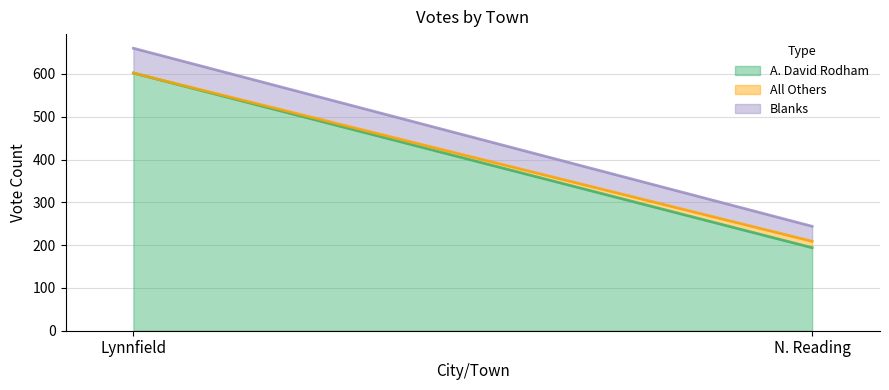

What is the average value of the A. David Rodham series?

398